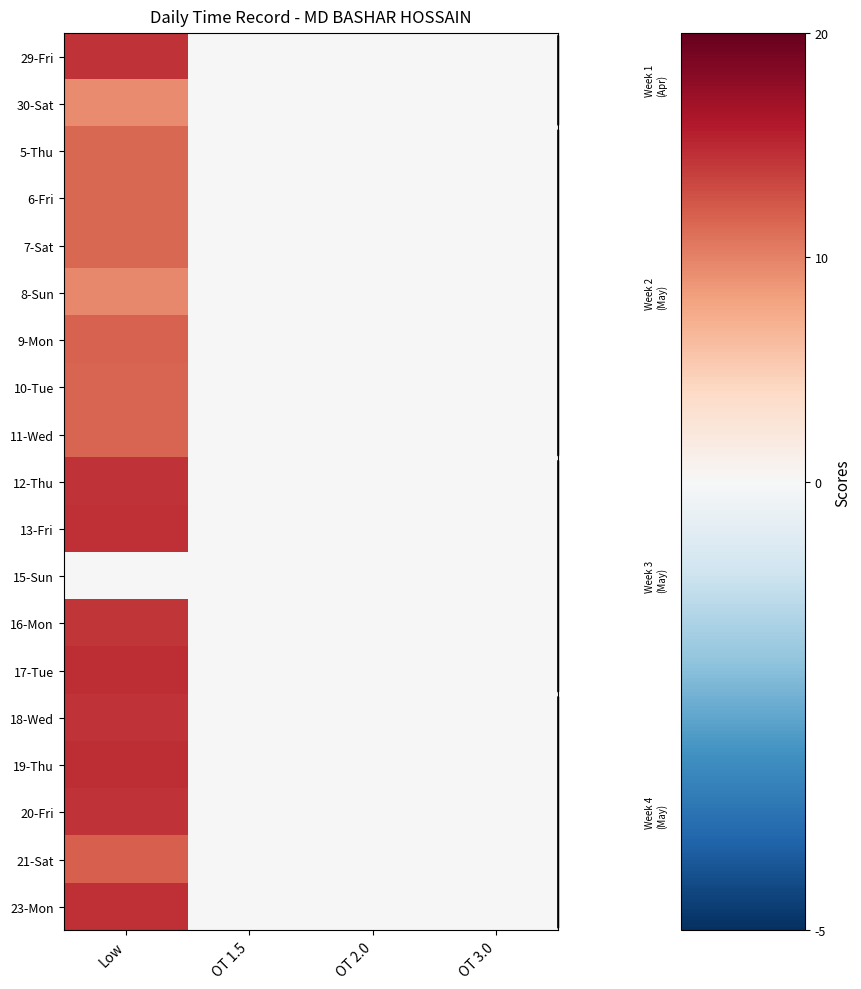

Reading right to left, transcribe all the data shown in this chart.

29-Fri: OT 3.0=0.0	OT 2.0=0.0	OT 1.5=0.0	Low=14.5
30-Sat: OT 3.0=0.0	OT 2.0=0.0	OT 1.5=0.0	Low=9.4
5-Thu: OT 3.0=0.0	OT 2.0=0.0	OT 1.5=0.0	Low=11.5
6-Fri: OT 3.0=0.0	OT 2.0=0.0	OT 1.5=0.0	Low=11.5
7-Sat: OT 3.0=0.0	OT 2.0=0.0	OT 1.5=0.0	Low=11.5
8-Sun: OT 3.0=0.0	OT 2.0=0.0	OT 1.5=0.0	Low=9.6
9-Mon: OT 3.0=0.0	OT 2.0=0.0	OT 1.5=0.0	Low=11.8
10-Tue: OT 3.0=0.0	OT 2.0=0.0	OT 1.5=0.0	Low=11.6
11-Wed: OT 3.0=0.0	OT 2.0=0.0	OT 1.5=0.0	Low=11.7
12-Thu: OT 3.0=0.0	OT 2.0=0.0	OT 1.5=0.0	Low=14.5
13-Fri: OT 3.0=0.0	OT 2.0=0.0	OT 1.5=0.0	Low=14.6
15-Sun: OT 3.0=0.0	OT 2.0=0.0	OT 1.5=0.0	Low=0.0
16-Mon: OT 3.0=0.0	OT 2.0=0.0	OT 1.5=0.0	Low=14.4
17-Tue: OT 3.0=0.0	OT 2.0=0.0	OT 1.5=0.0	Low=14.8
18-Wed: OT 3.0=0.0	OT 2.0=0.0	OT 1.5=0.0	Low=14.5
19-Thu: OT 3.0=0.0	OT 2.0=0.0	OT 1.5=0.0	Low=14.8
20-Fri: OT 3.0=0.0	OT 2.0=0.0	OT 1.5=0.0	Low=14.4
21-Sat: OT 3.0=0.0	OT 2.0=0.0	OT 1.5=0.0	Low=12.0
23-Mon: OT 3.0=0.0	OT 2.0=0.0	OT 1.5=0.0	Low=14.6